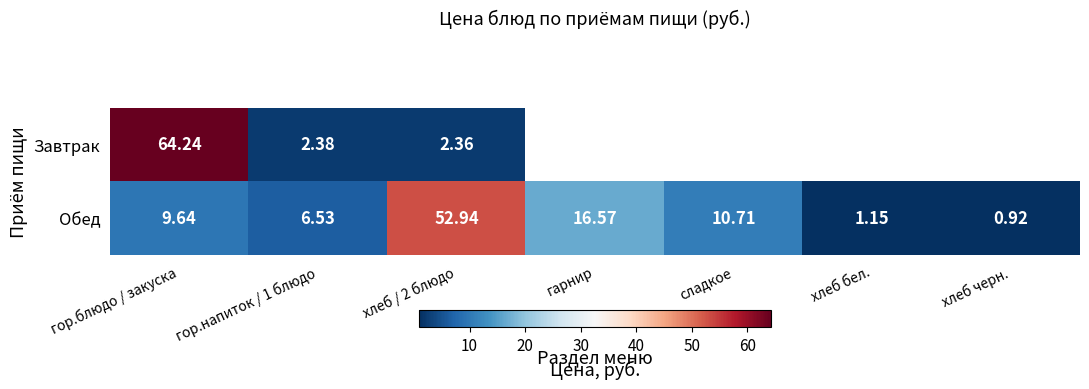

Which has a higher value, гор.блюдо / закуска or хлеб / 2 блюдо?

гор.блюдо / закуска